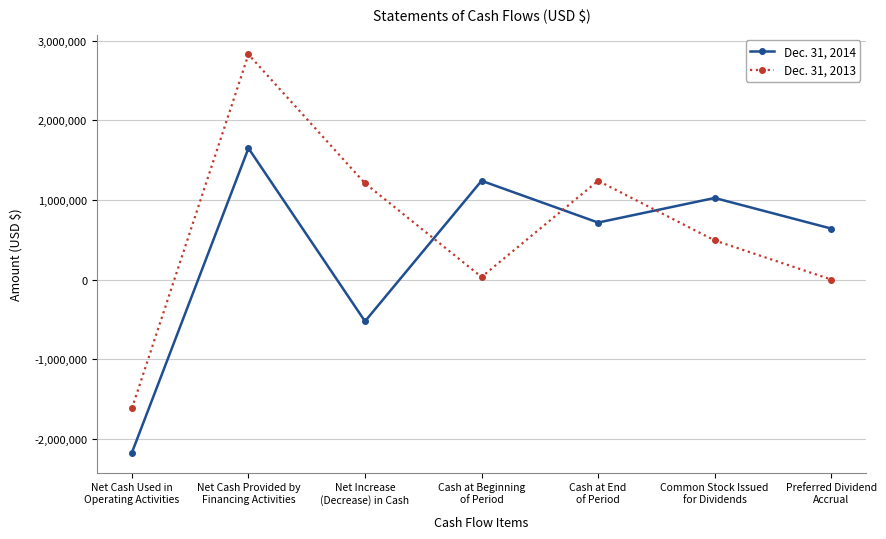

Rank the series by their average value, from highest to lowest.

Dec. 31, 2013, Dec. 31, 2014